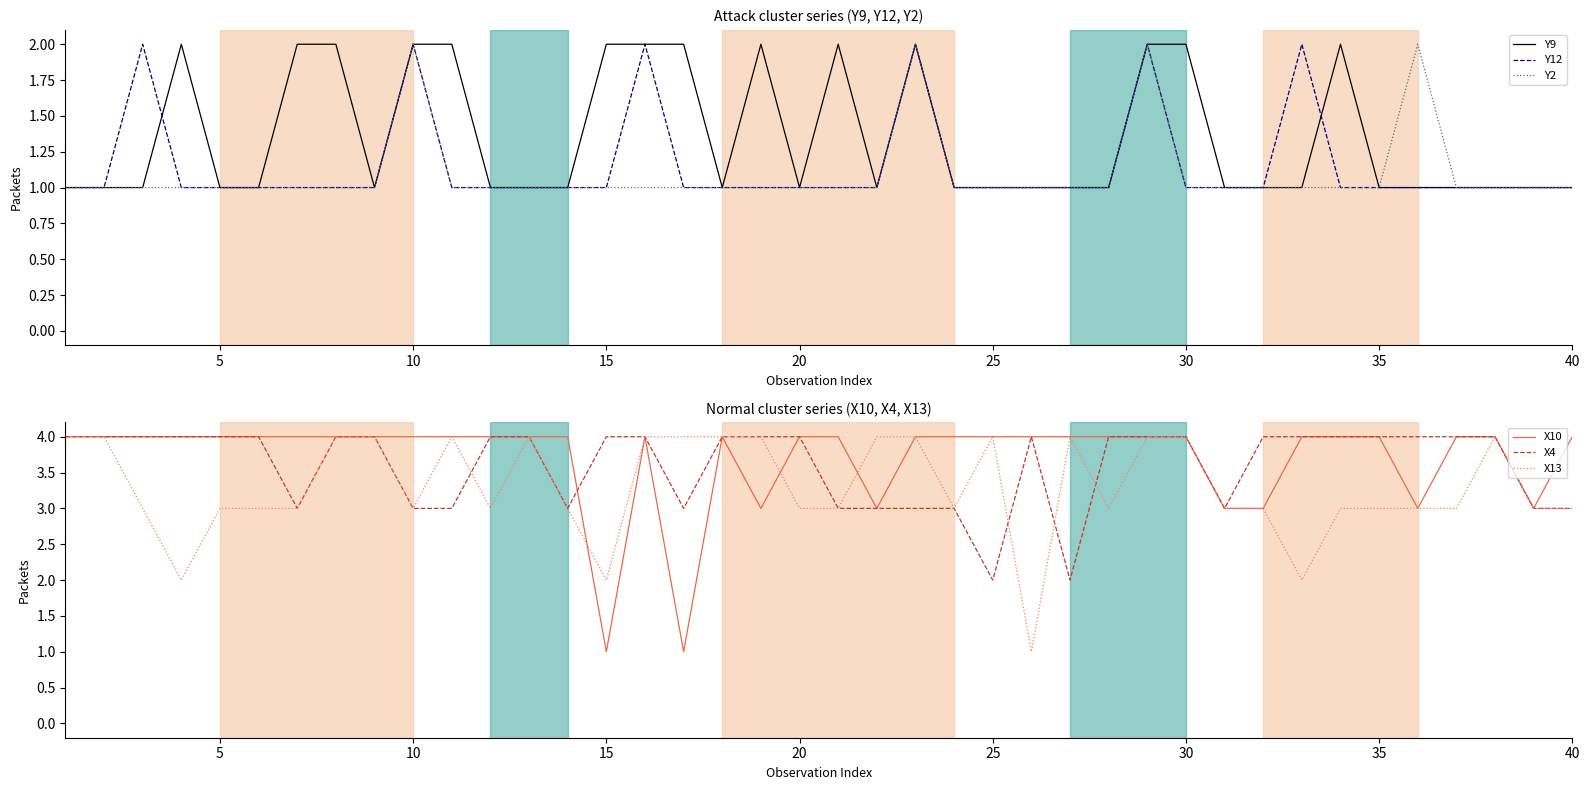

True or false: Y9 has a value of 0 at 32.

False